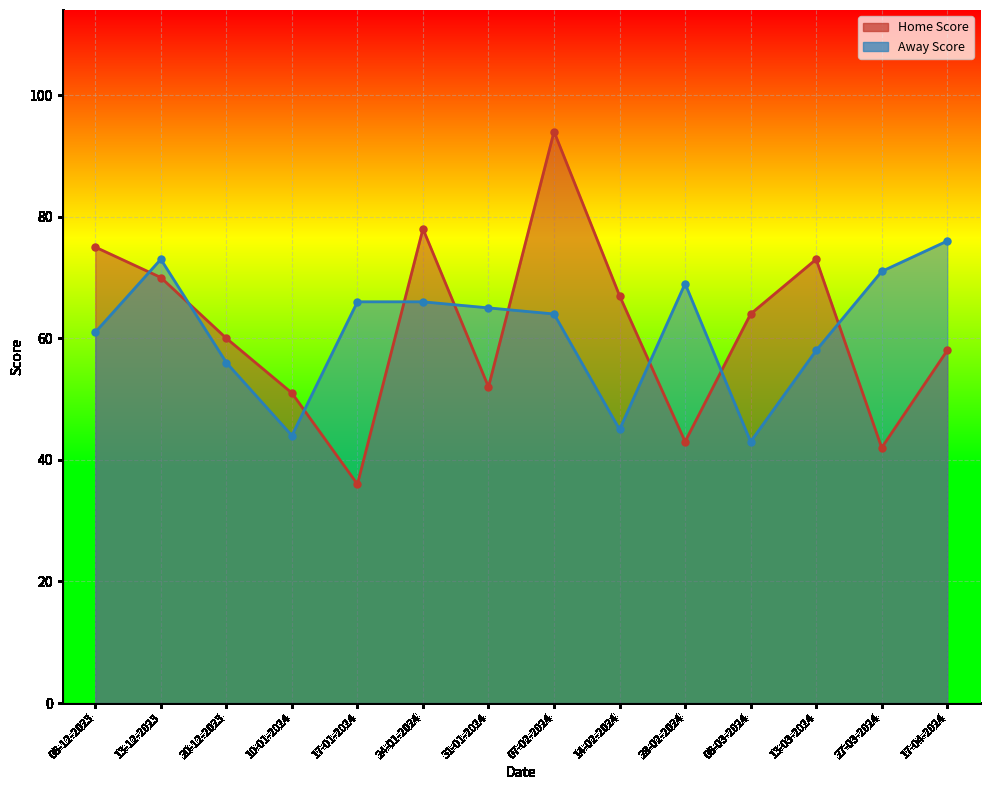

Reading left to right, extract all data points from this chart.

Home Score: 06-12-2023=75	13-12-2023=70	20-12-2023=60	10-01-2024=51	17-01-2024=36	24-01-2024=78	31-01-2024=52	07-02-2024=94	14-02-2024=67	28-02-2024=43	06-03-2024=64	13-03-2024=73	27-03-2024=42	17-04-2024=58
Away Score: 06-12-2023=61	13-12-2023=73	20-12-2023=56	10-01-2024=44	17-01-2024=66	24-01-2024=66	31-01-2024=65	07-02-2024=64	14-02-2024=45	28-02-2024=69	06-03-2024=43	13-03-2024=58	27-03-2024=71	17-04-2024=76